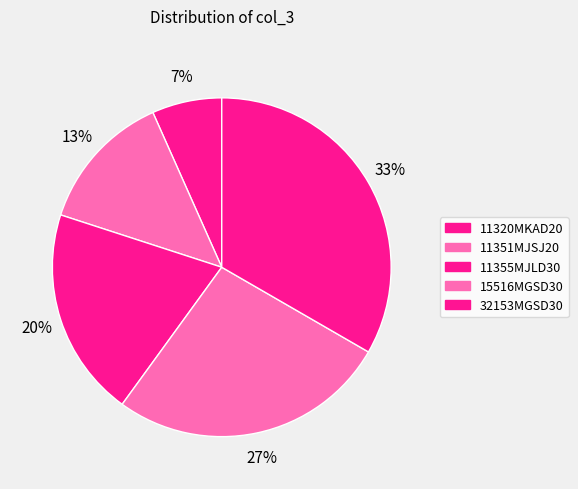

To the nearest percent, what portion does 32153MGSD30 represent?

33%